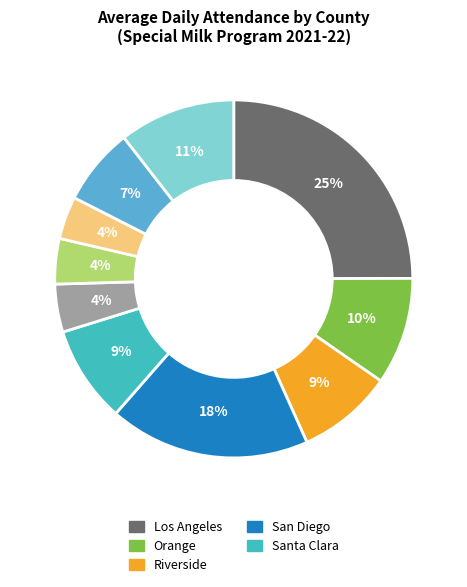

To the nearest percent, what is the difference between the largest and smallest slice percentages?

21%